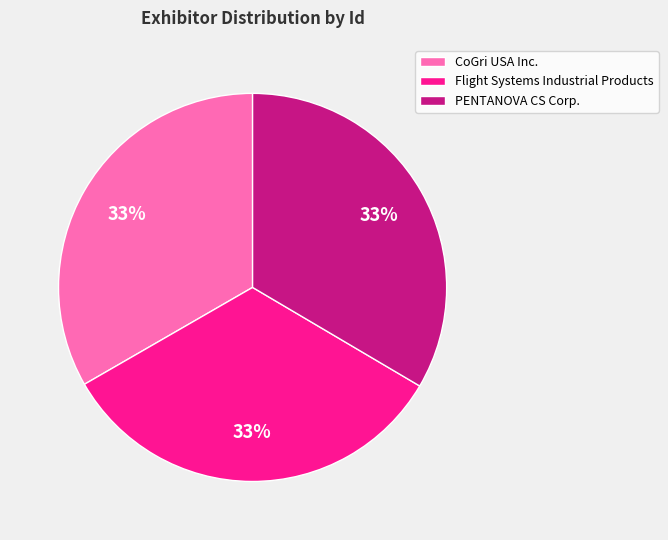

Combined, do PENTANOVA CS Corp. and Flight Systems Industrial Products account for over 50%?

Yes